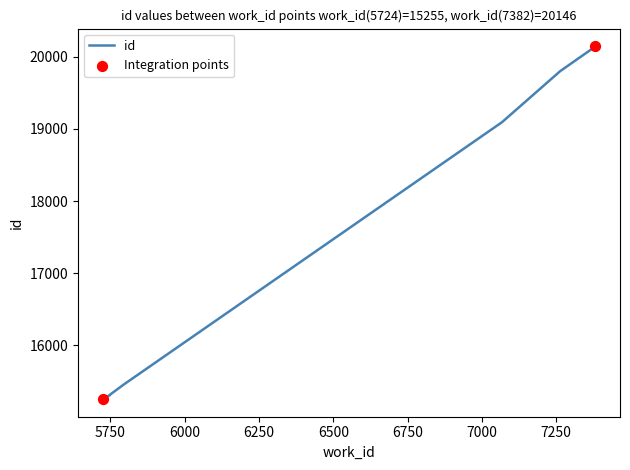

Which has a higher value, 7067 or 7382?

7382